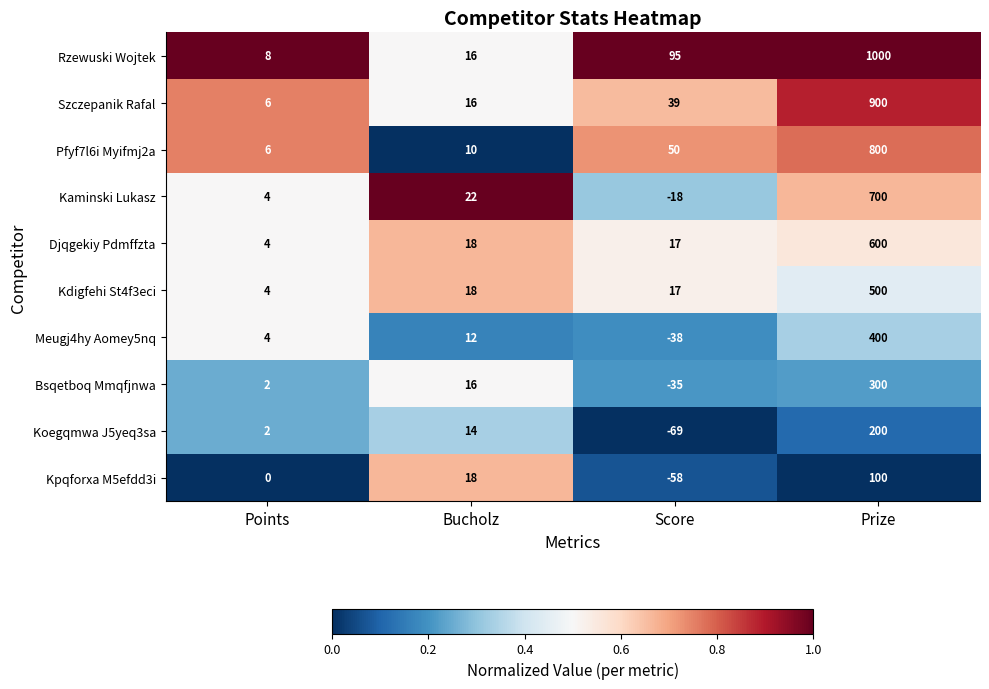

At which category is the sum across all series the highest?

Prize